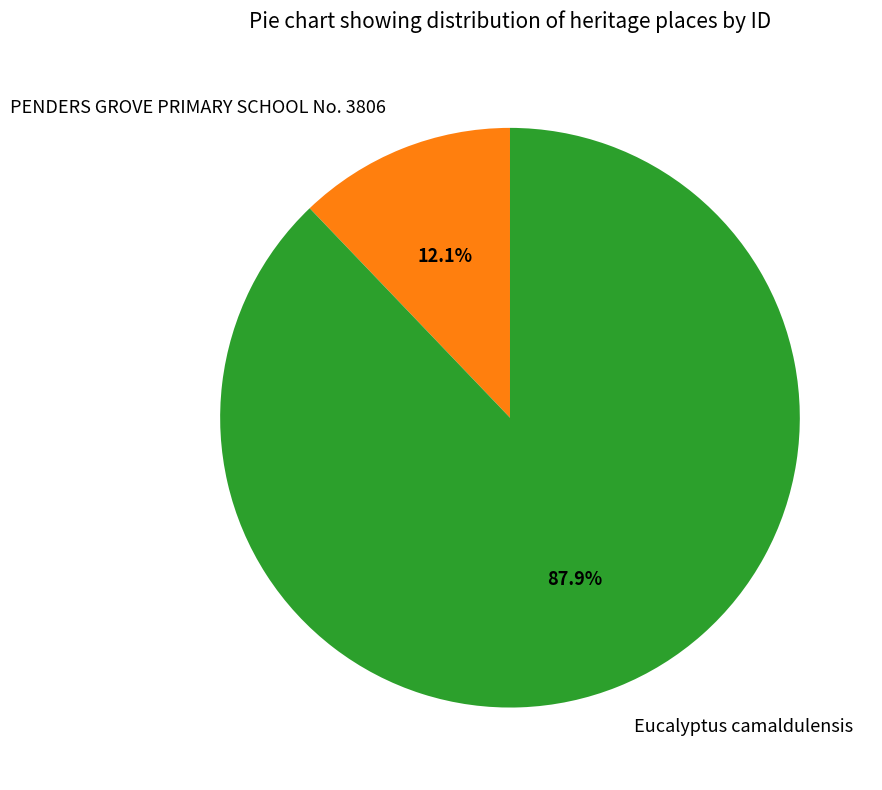

To the nearest percent, what is the difference between the Eucalyptus camaldulensis and PENDERS GROVE PRIMARY SCHOOL No. 3806 slice percentages?

76%